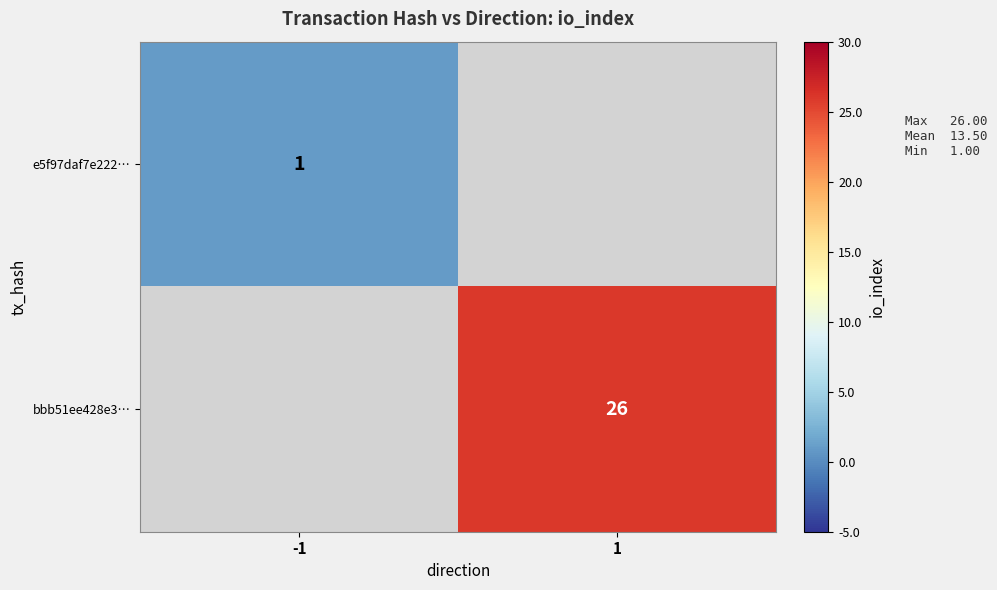

Is it true that bbb51ee428e3… equals 6 at 1?

False